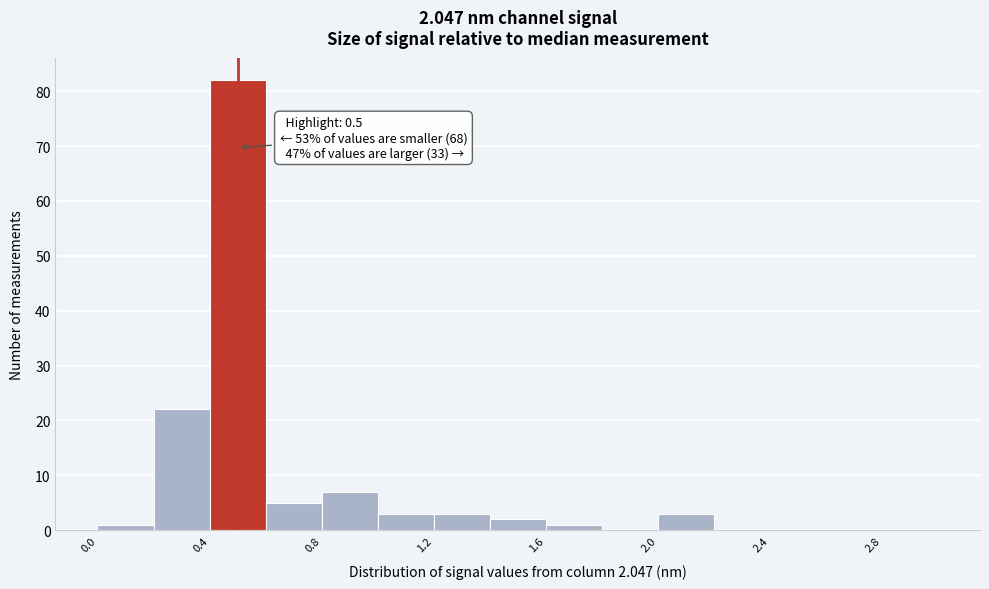

Over which range of the x-axis is the bar tallest?

0.4 to 0.6